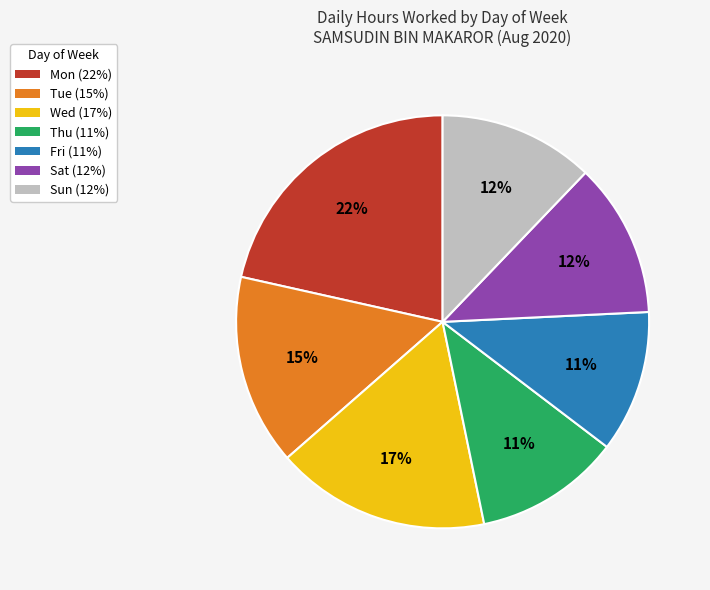

To the nearest percent, what portion does Fri represent?

11%